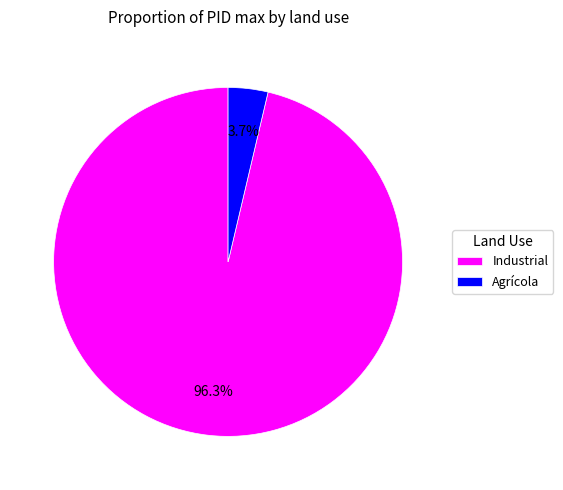

To the nearest percent, what is the difference between the largest and smallest slice percentages?

93%